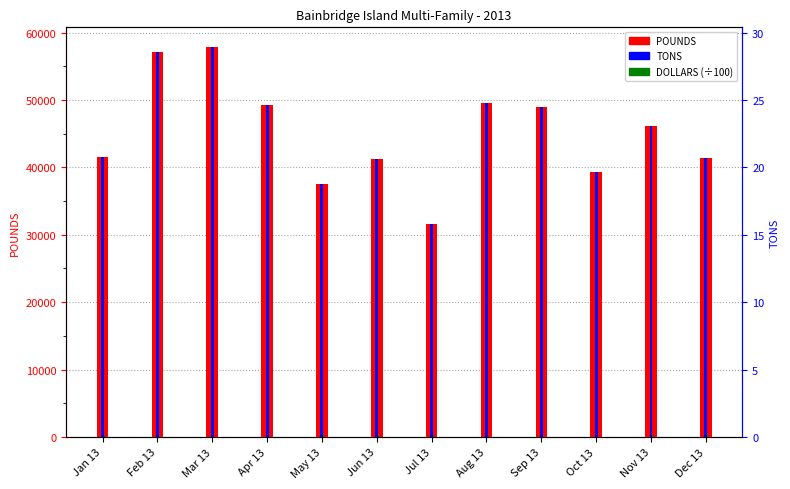

How many data points in DOLLARS (÷100) are above 1?

6